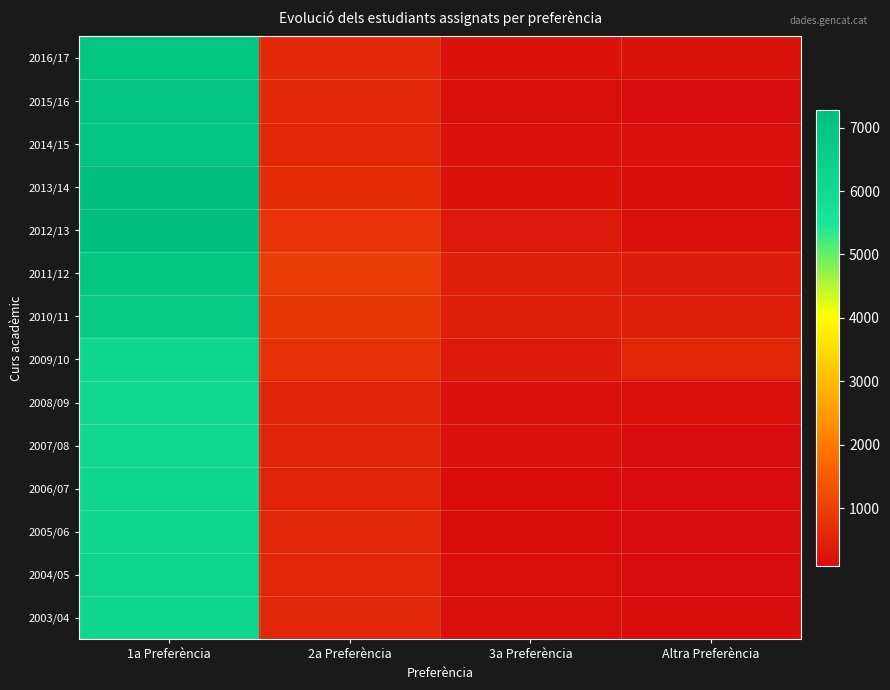

Reading left to right, what are all the values shown in this chart?

2016/17: 1a Preferència=6894	2a Preferència=618	3a Preferència=218	Altra Preferència=228
2015/16: 1a Preferència=6961	2a Preferència=605	3a Preferència=169	Altra Preferència=105
2014/15: 1a Preferència=6968	2a Preferència=566	3a Preferència=186	Altra Preferència=191
2013/14: 1a Preferència=7230	2a Preferència=646	3a Preferència=210	Altra Preferència=134
2012/13: 1a Preferència=7281	2a Preferència=764	3a Preferència=322	Altra Preferència=150
2011/12: 1a Preferència=6909	2a Preferència=931	3a Preferència=430	Altra Preferència=386
2010/11: 1a Preferència=6752	2a Preferència=867	3a Preferència=429	Altra Preferència=427
2009/10: 1a Preferència=6186	2a Preferència=738	3a Preferència=356	Altra Preferència=571
2008/09: 1a Preferència=6029	2a Preferència=480	3a Preferència=176	Altra Preferència=159
2007/08: 1a Preferència=6019	2a Preferència=525	3a Preferència=188	Altra Preferència=101
2006/07: 1a Preferència=6110	2a Preferència=506	3a Preferència=136	Altra Preferència=112
2005/06: 1a Preferència=6192	2a Preferència=543	3a Preferència=116	Altra Preferència=103
2004/05: 1a Preferència=6285	2a Preferència=558	3a Preferència=147	Altra Preferència=85
2003/04: 1a Preferència=6194	2a Preferència=561	3a Preferència=169	Altra Preferència=130